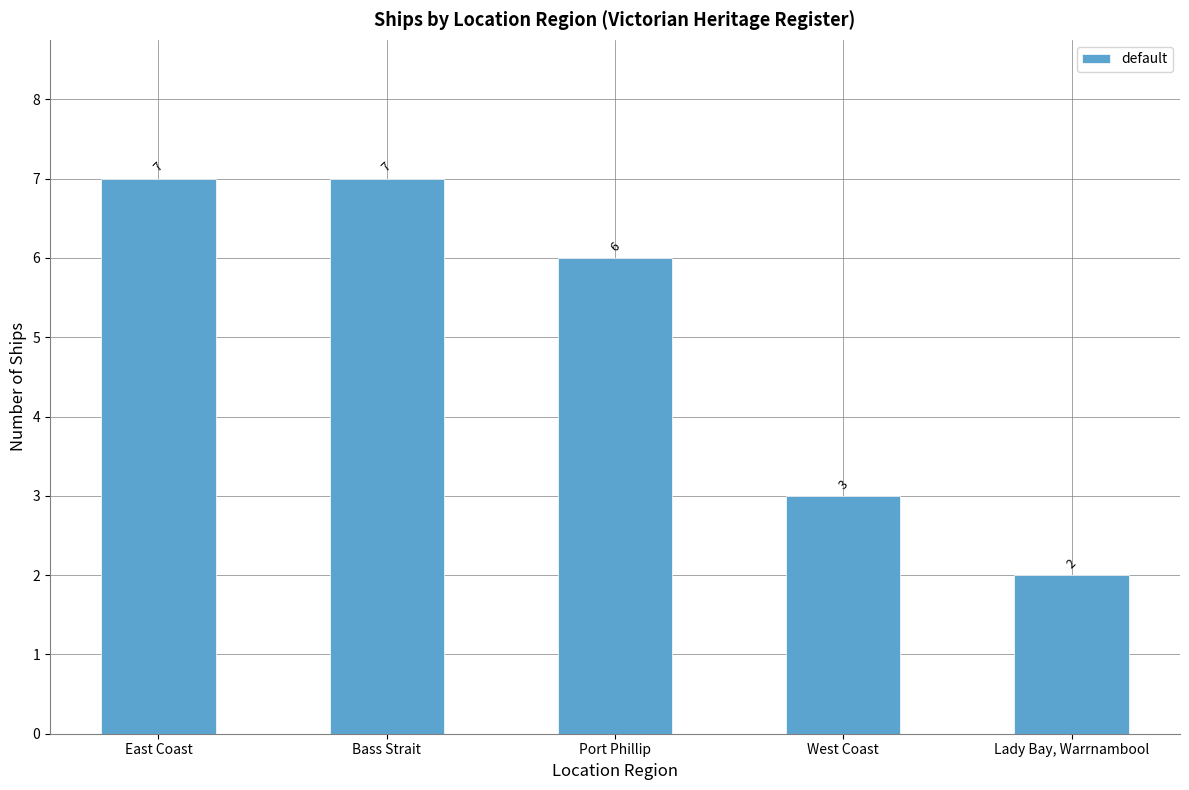

At which label is the value closest to 4?

West Coast